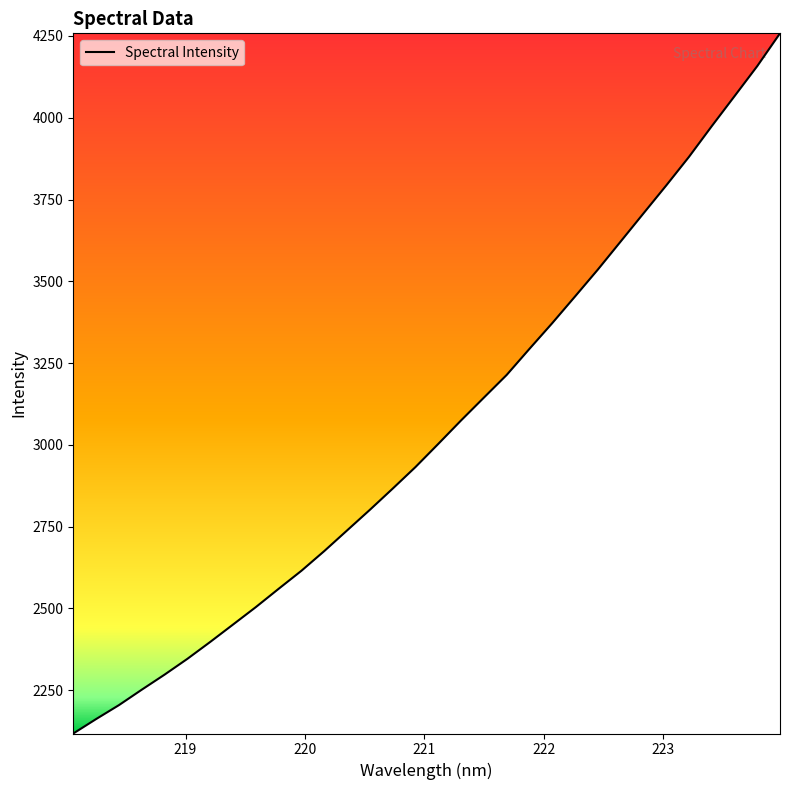

What is the smallest value displayed?

2117.9